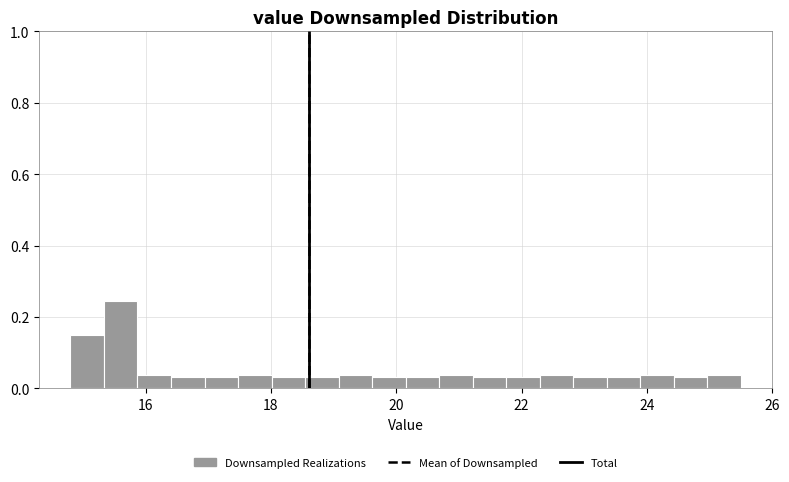

Read against the x-axis, roughly where is the centre of the tallest bar?

15.6